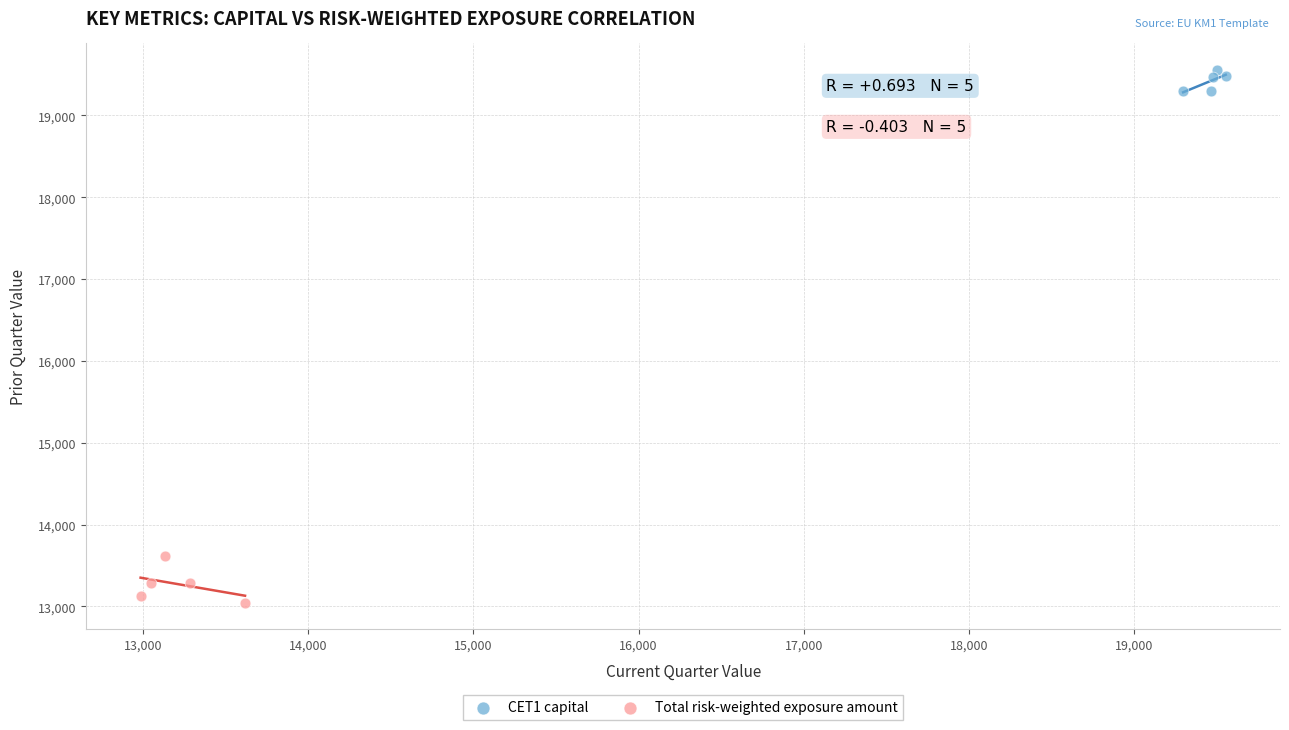

Which series has the largest Y range (max minus min)?

Total risk-weighted exposure amount